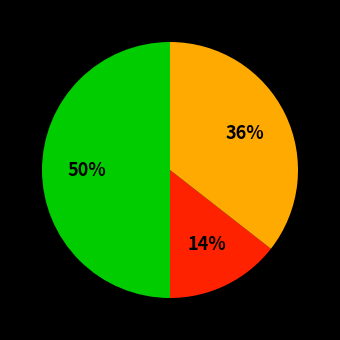

To the nearest percent, what is the difference between the largest and smallest slice percentages?

36%